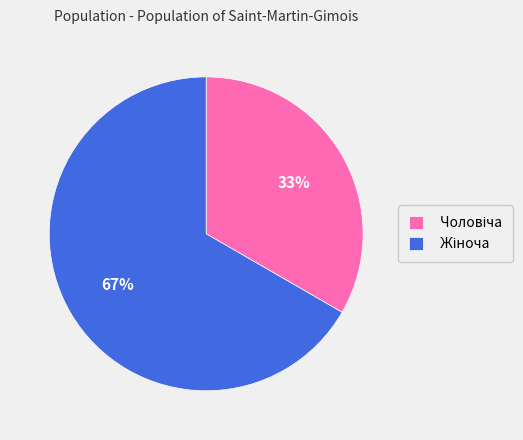

Is there a majority slice in this chart?

Yes